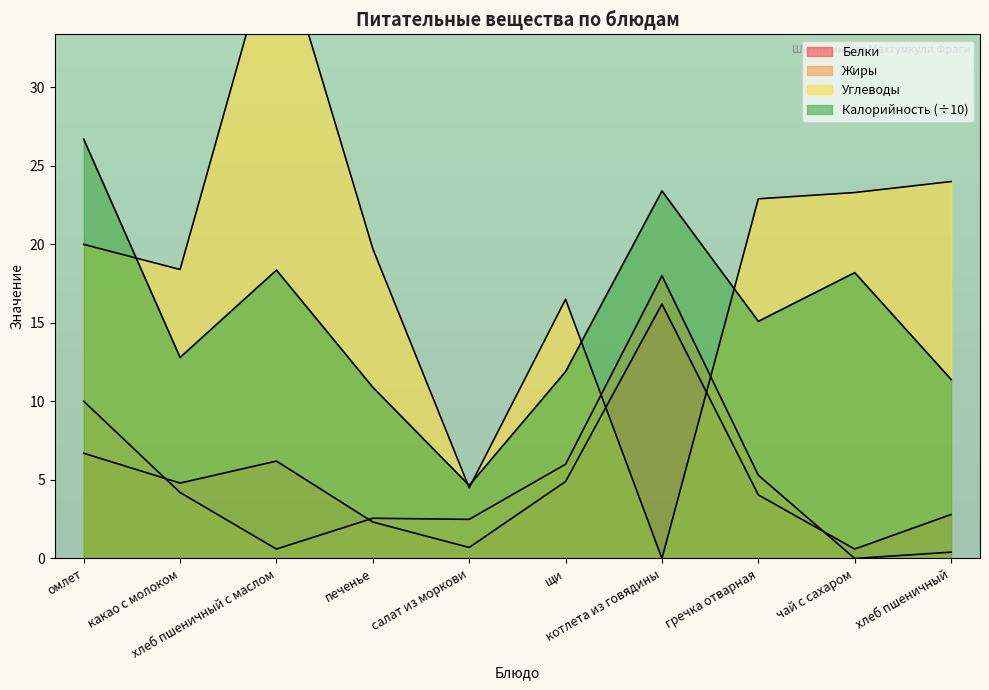

True or false: Калорийность and Жиры intersect in this chart.

False